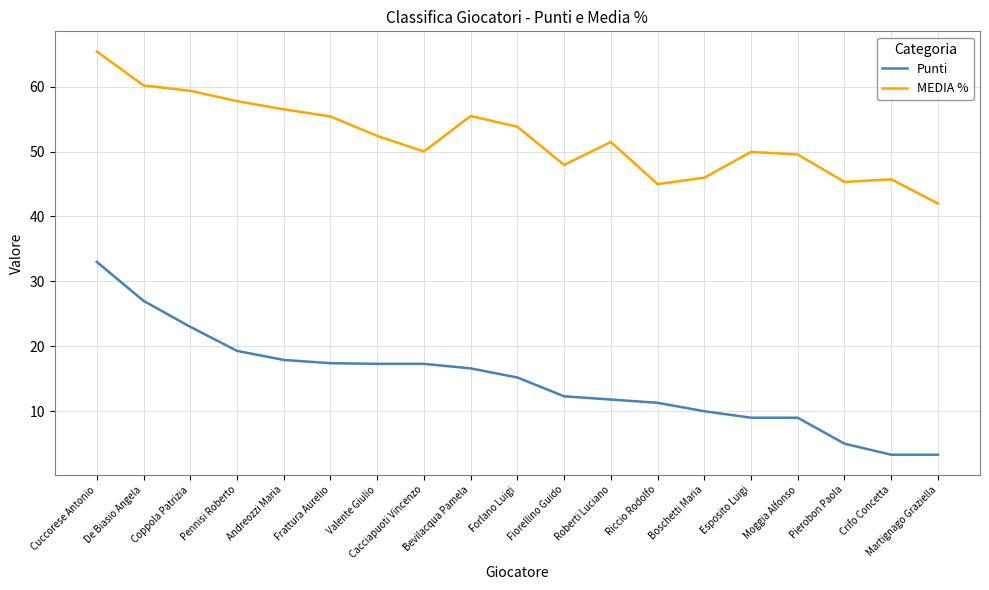

True or false: MEDIA % and Punti intersect in this chart.

False